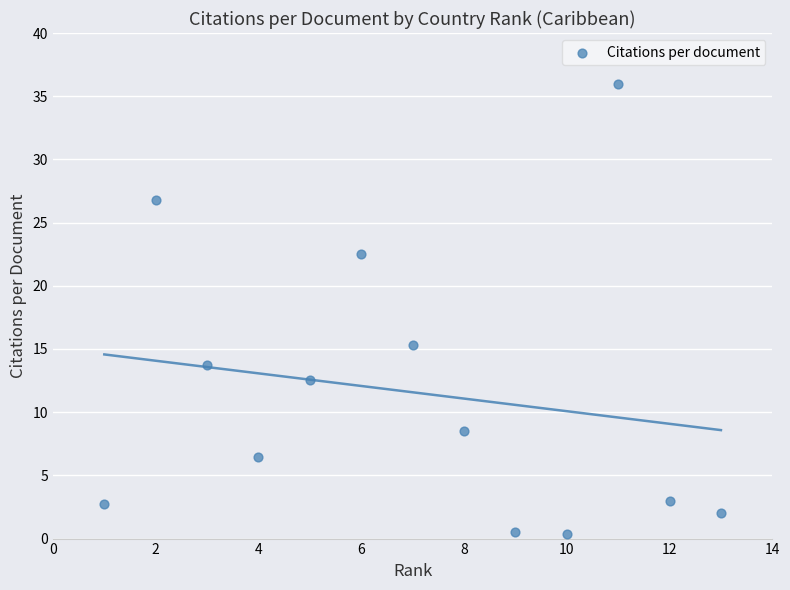

What is the range of X values (max minus min)?

12.0